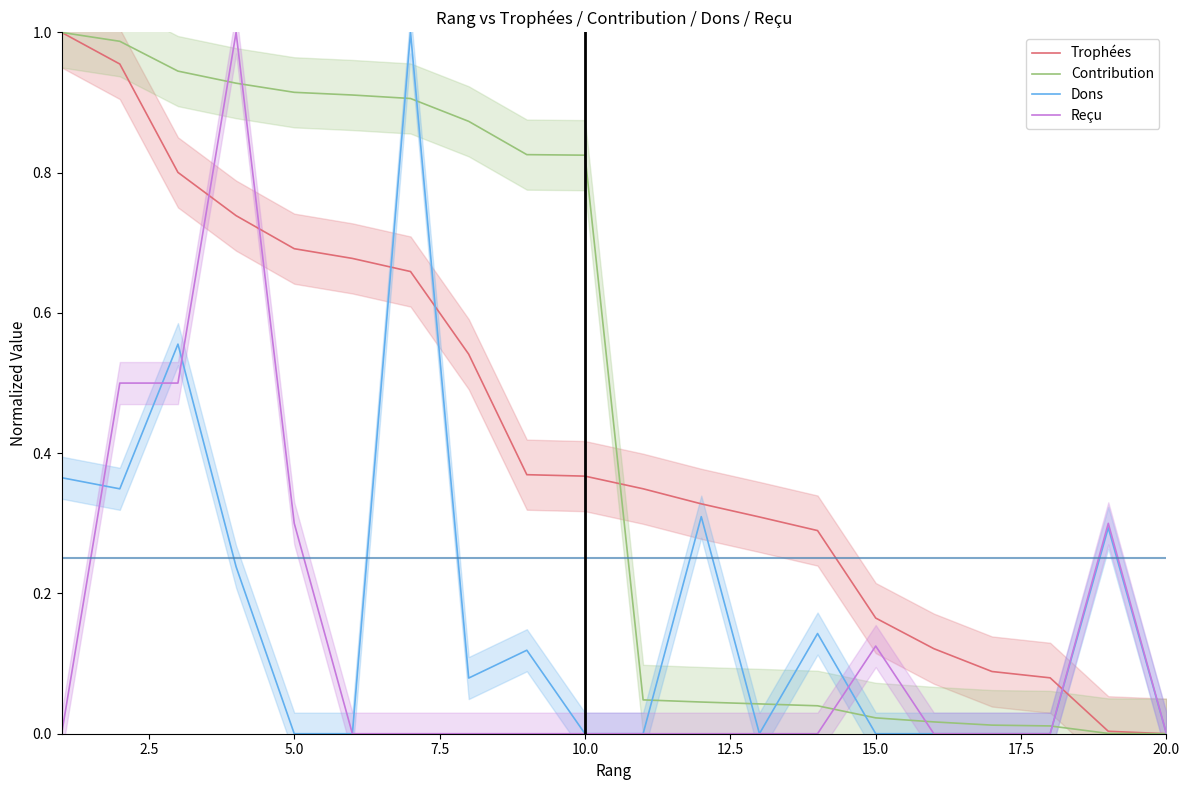

The Contribution series shows 0.3 at 10.0. True or false?

False